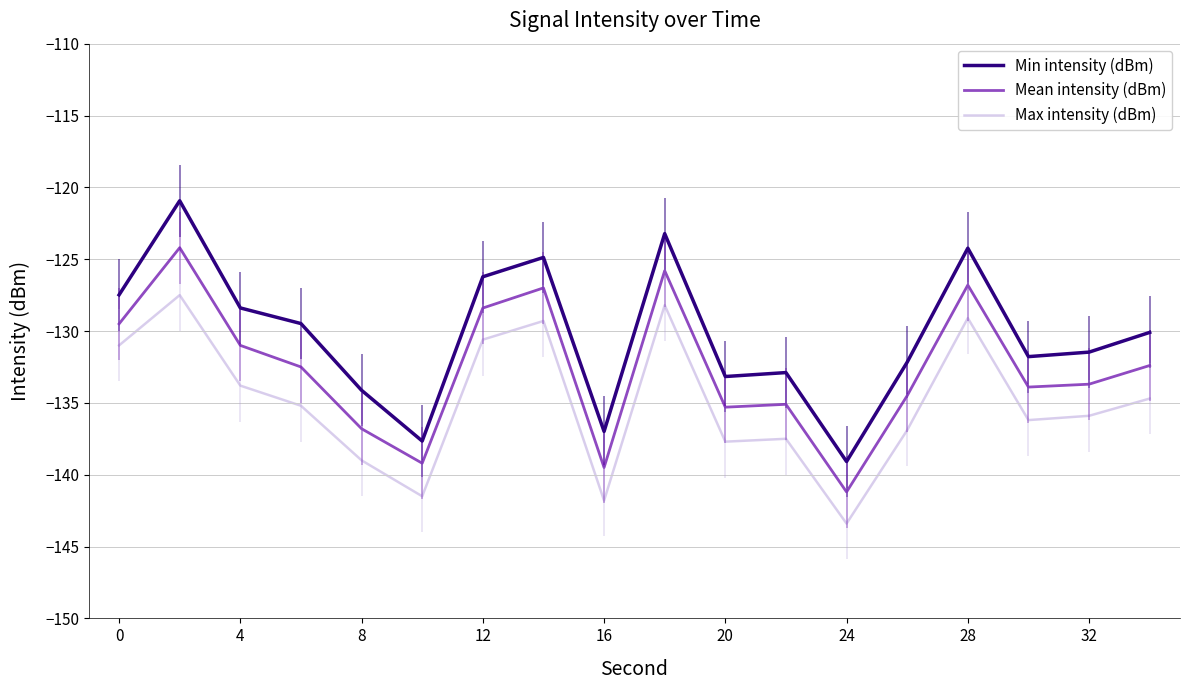

Is it true that Mean intensity (dBm) equals -169.2 at 0?

False